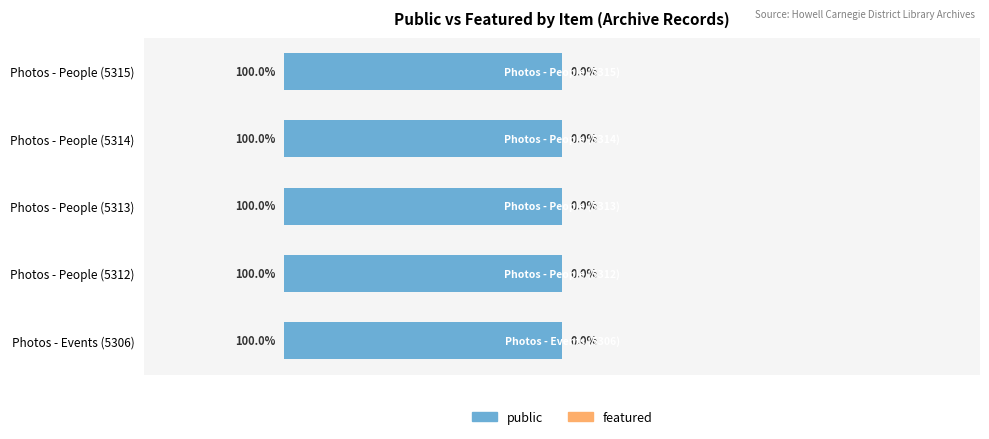

The public series shows 1 at Photos - People (5314). True or false?

False